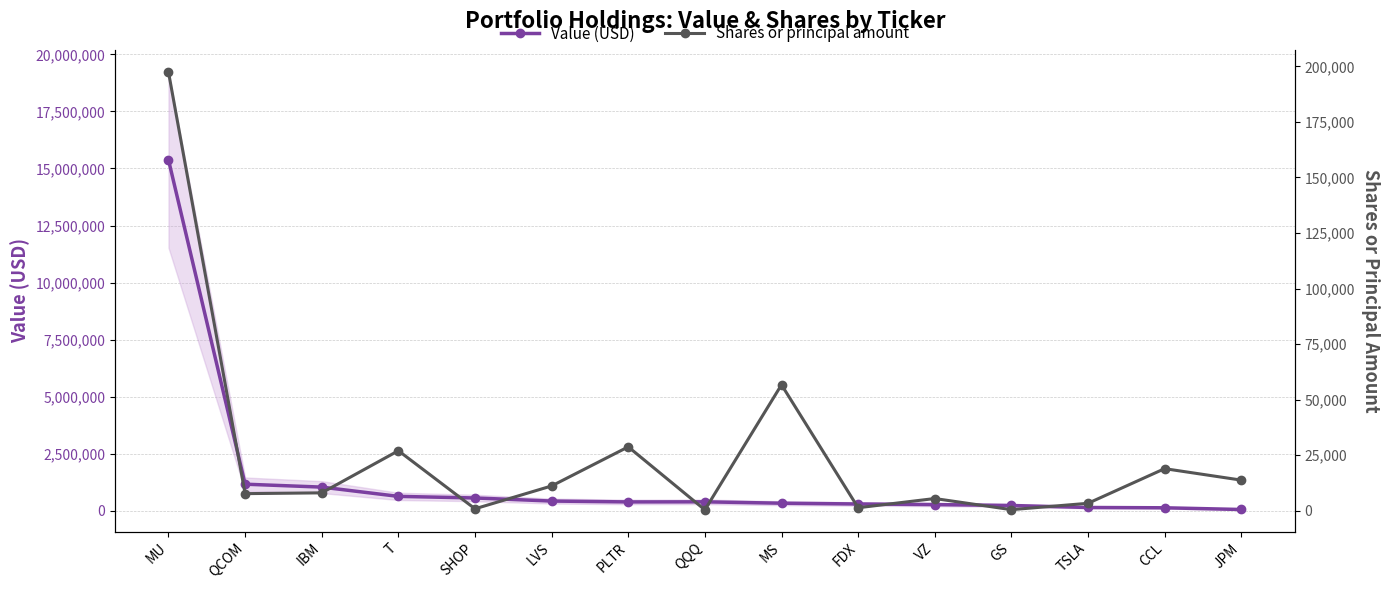

True or false: Value (USD) has more than 0 interior local peaks.

True